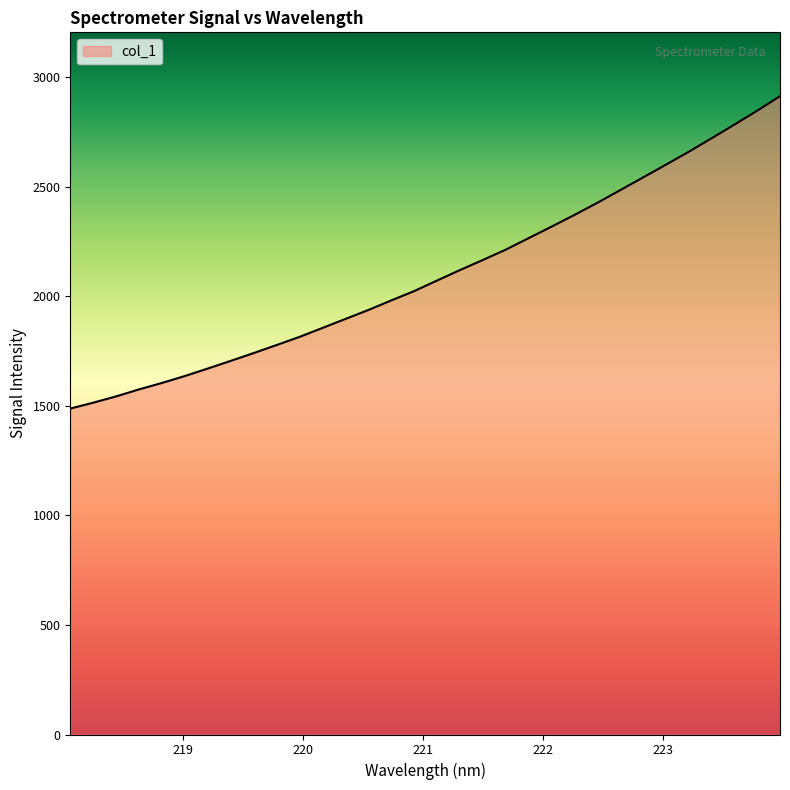

What is the difference between the maximum and minimum values?

1425.7